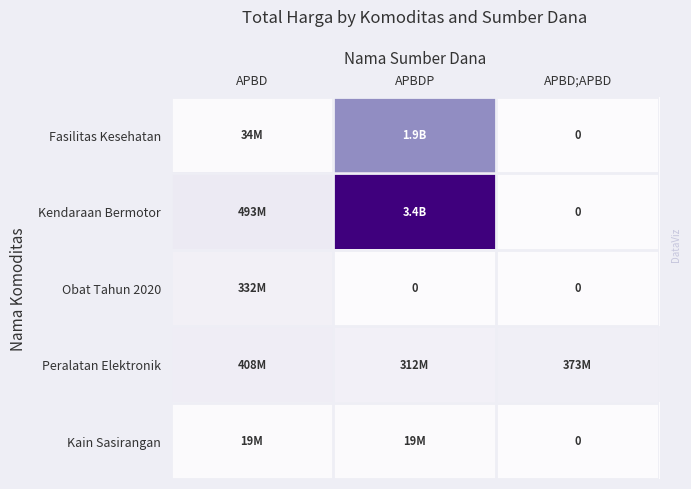

Which series has the largest total across all categories?

Kendaraan Bermotor